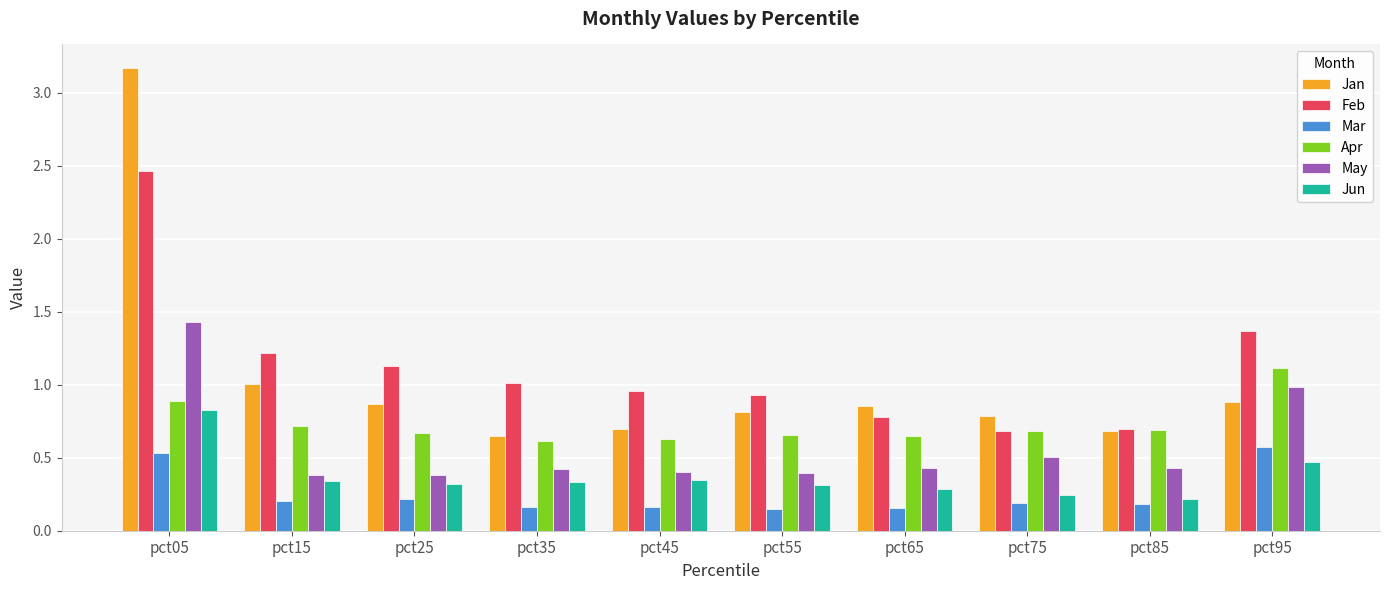

Which label corresponds to the largest value in the chart?

pct05